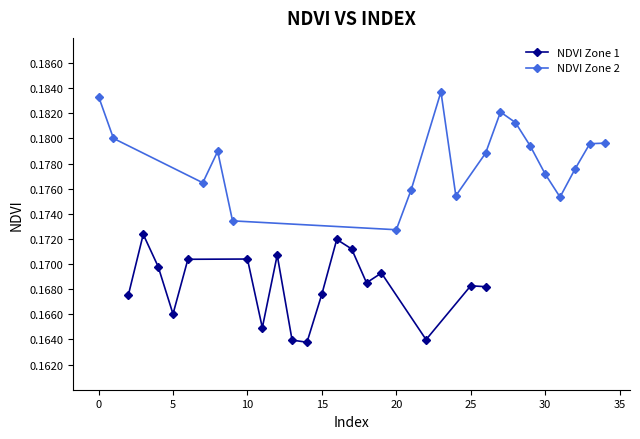

Where is NDVI Zone 2 nearest to the value 0?

20